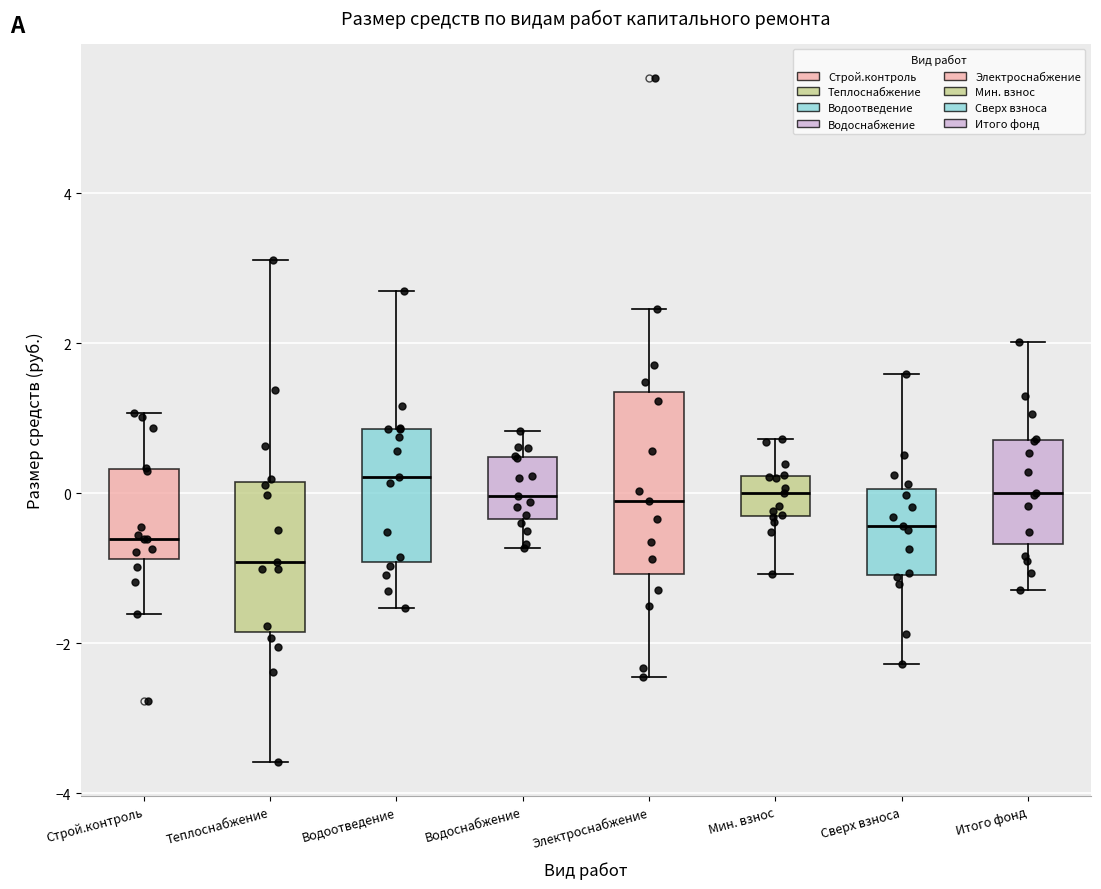

Where does the upper whisker of the box for Мин. взнос end on the y-axis? The values are not printed on the chart, so give them approximately, as read against the axis.

0.8